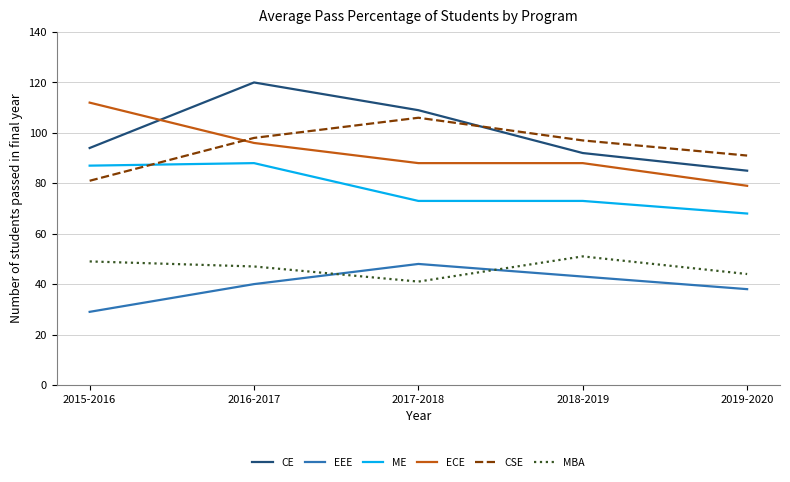

What is the spread (max minus min) of values at 2018-2019?

54